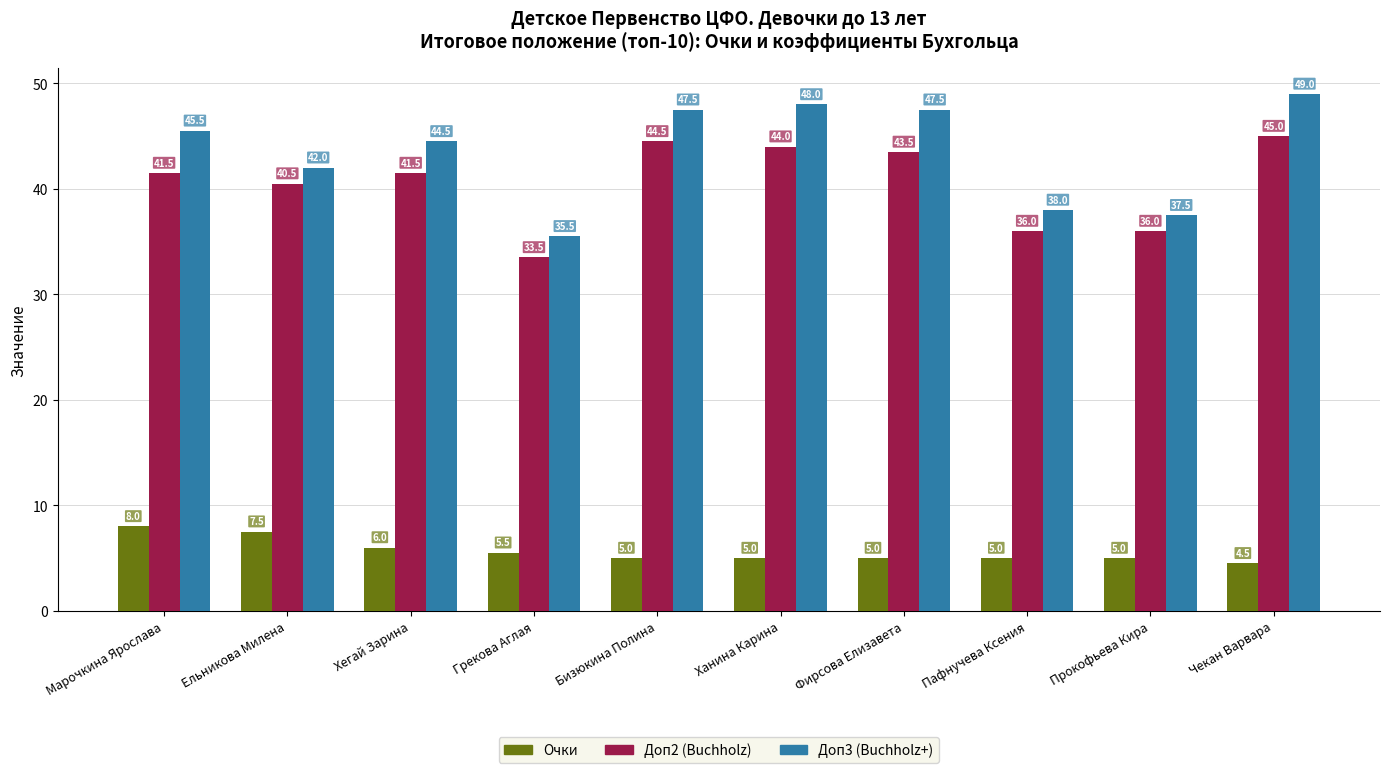

What is the value of the Доп2 (Buchholz) bar at the 8th from the left?

36.0